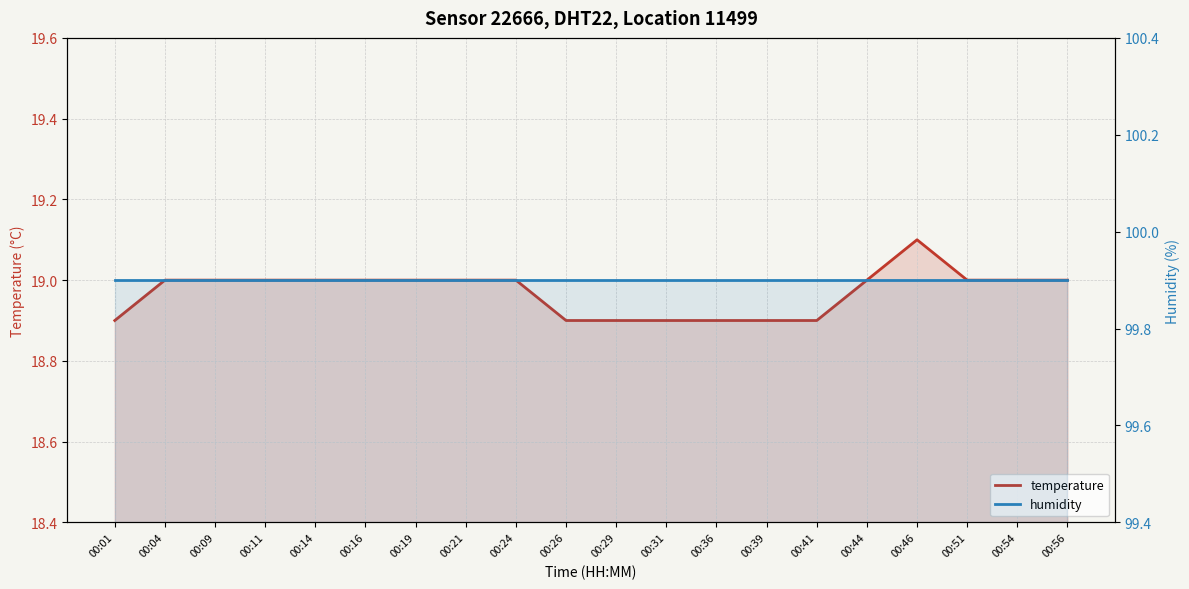

List the series in order of their peak value, lowest first.

temperature, humidity